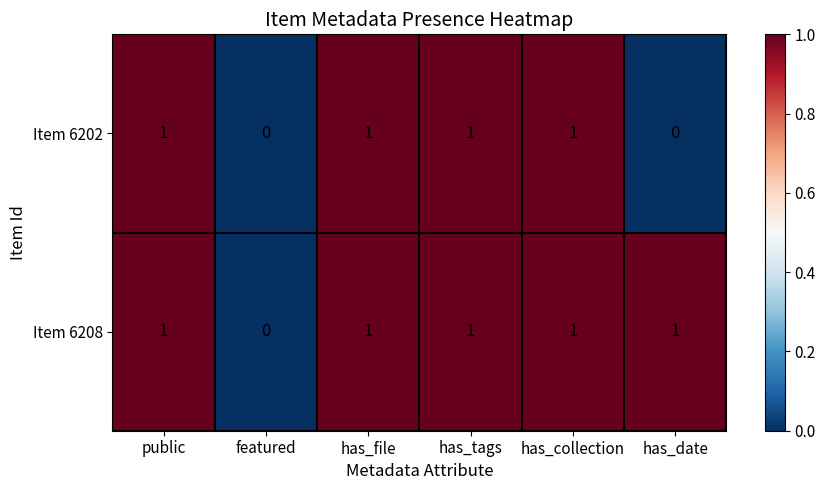

The value of Item 6208 at has_file is 1. True or false?

True